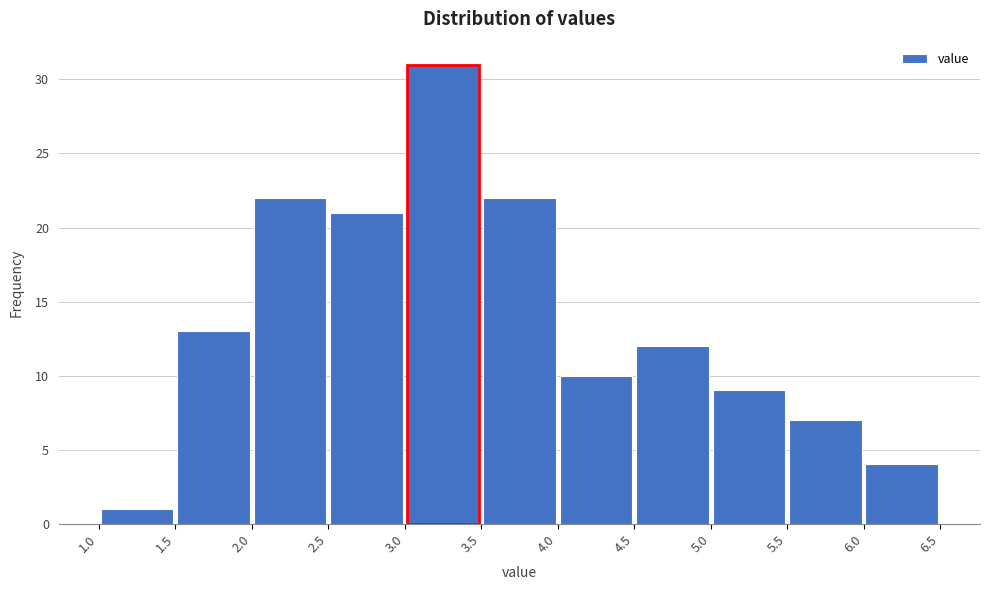

What is the height of the bar covering 3.5 to 4.0 on the x-axis? The values are not printed on the chart, so give them approximately, as read against the axis.

22